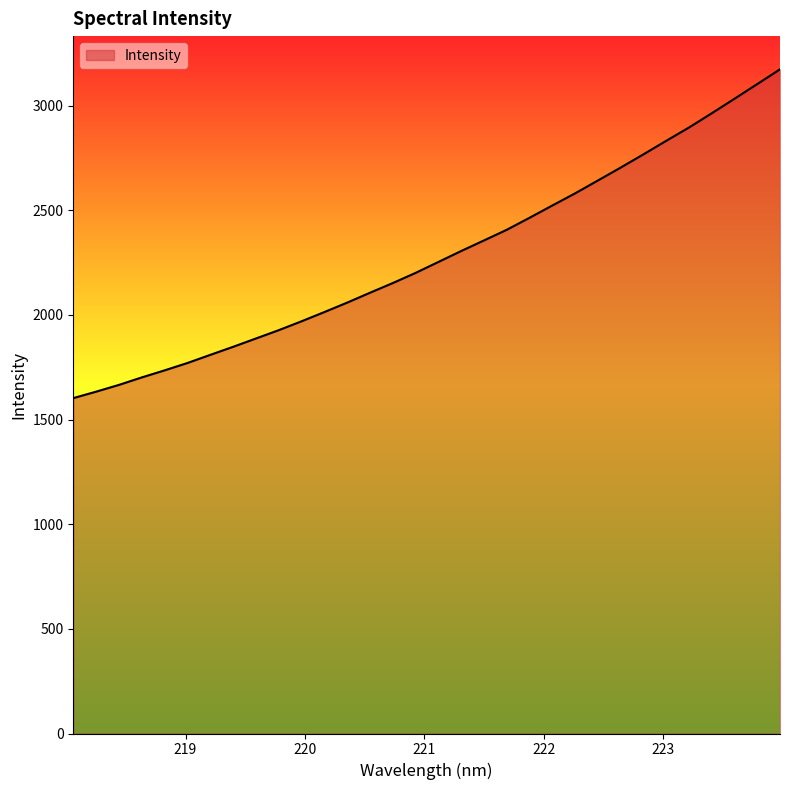

What is the difference between the maximum and minimum values?

1571.2